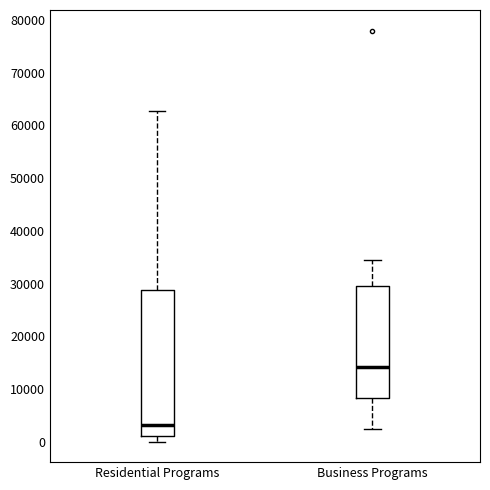

Where is the upper edge of the box for Residential Programs on the y-axis? The values are not printed on the chart, so give them approximately, as read against the axis.

29000